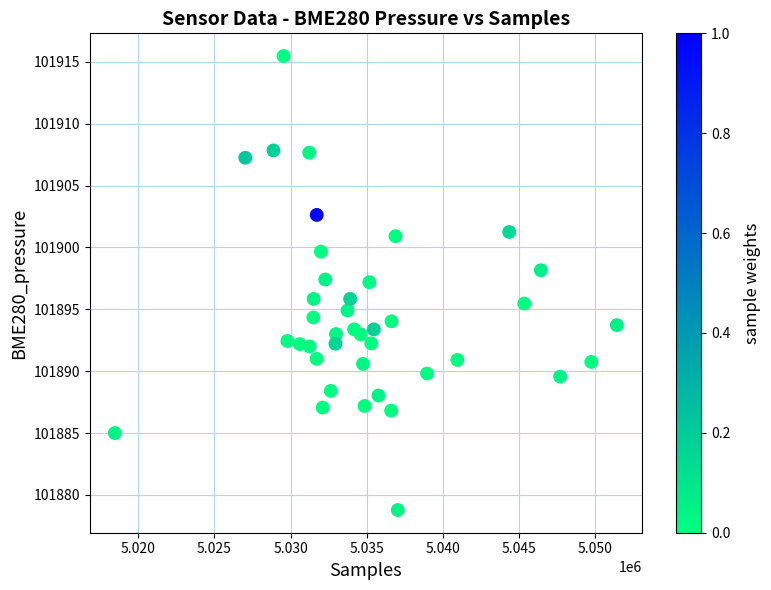

What is the range of Y values (max minus min)?

36.7